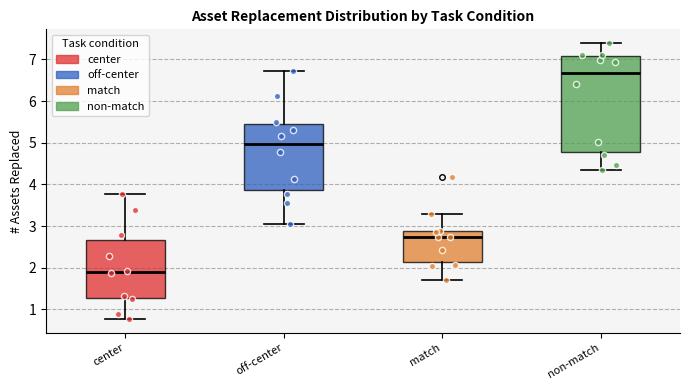

Which box is the tallest, from its lower edge to its upper edge?

non-match